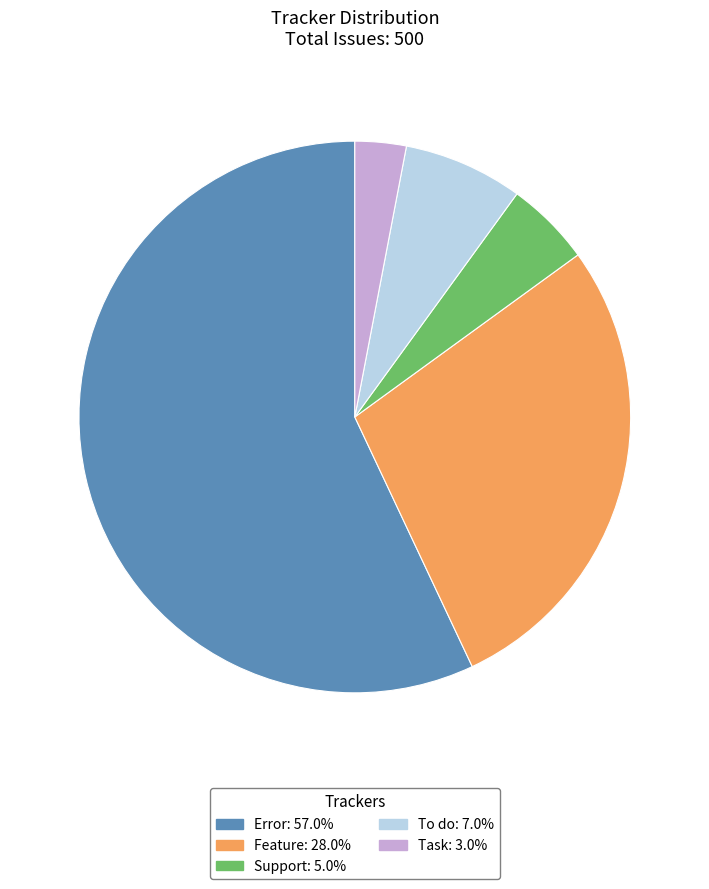

Count the number of slices in the pie.

5